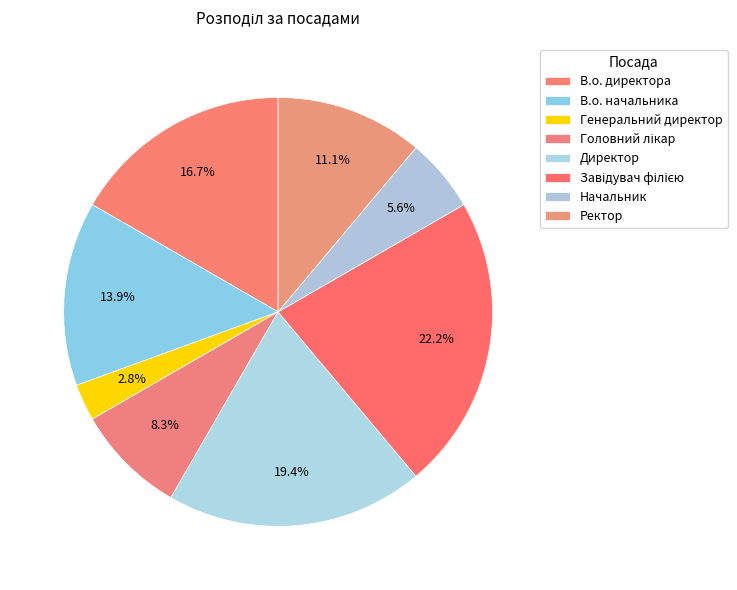

Is the sum of Начальник and Завідувач філією greater than half?

No